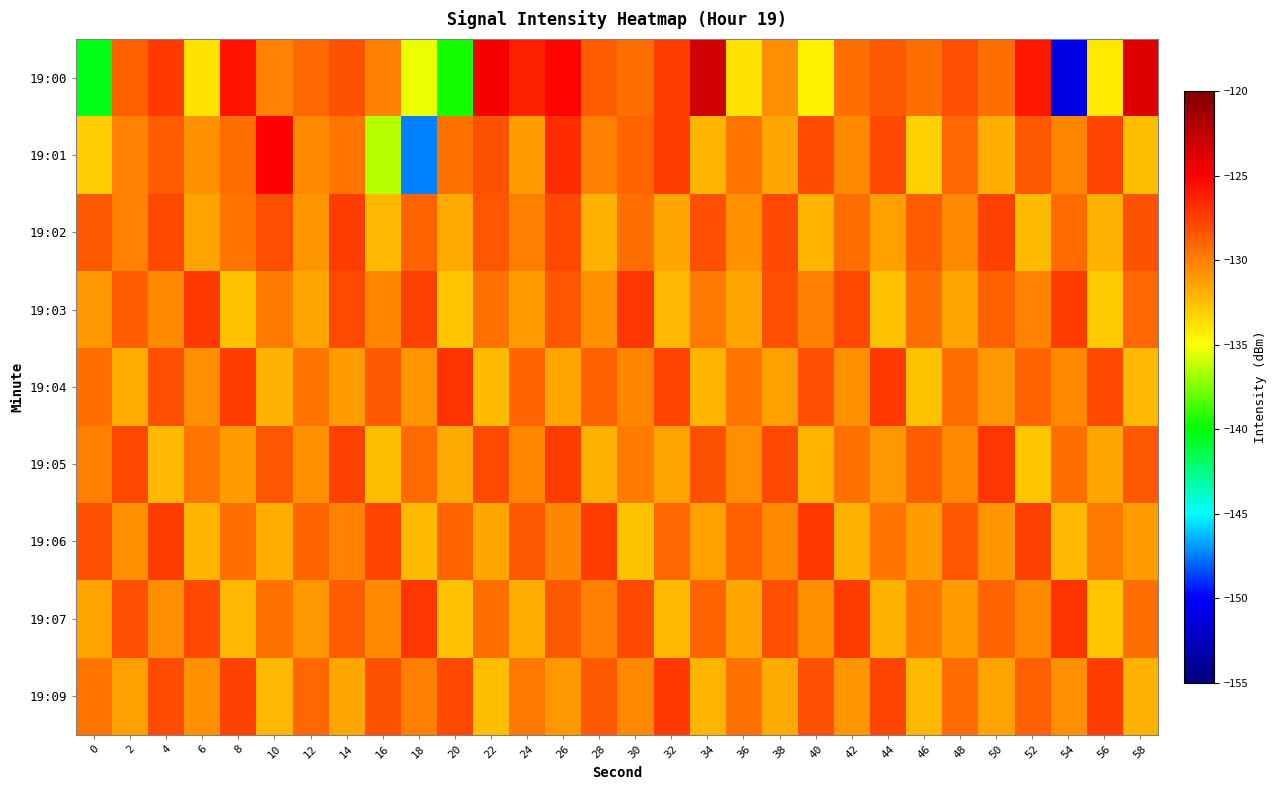

List the series in order of their peak value, lowest first.

19:02, 19:06, 19:09, 19:03, 19:05, 19:04, 19:07, 19:01, 19:00